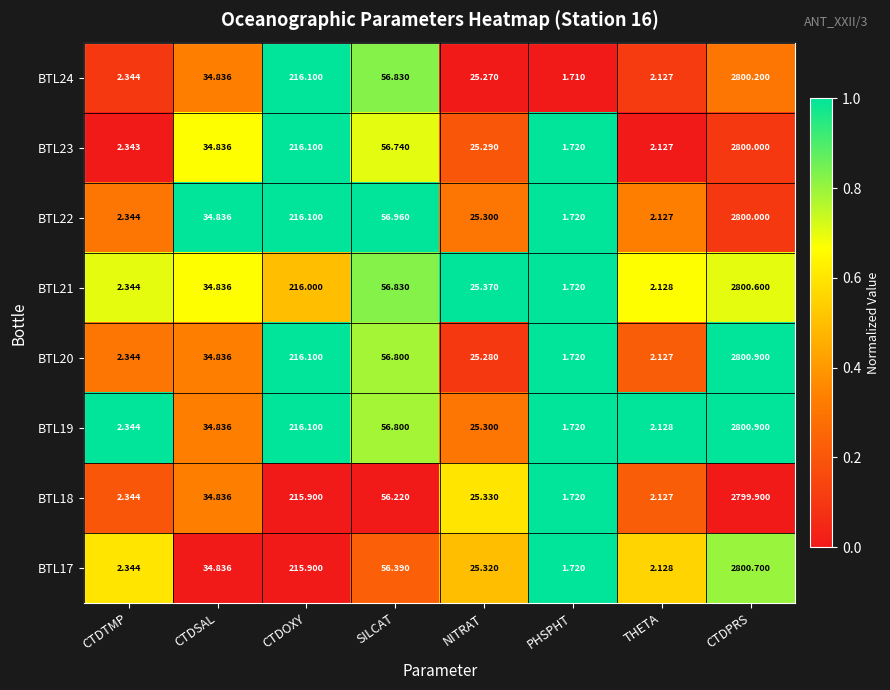

Is the value of BTL23 at CTDPRS greater than the value of BTL18 at NITRAT?

Yes